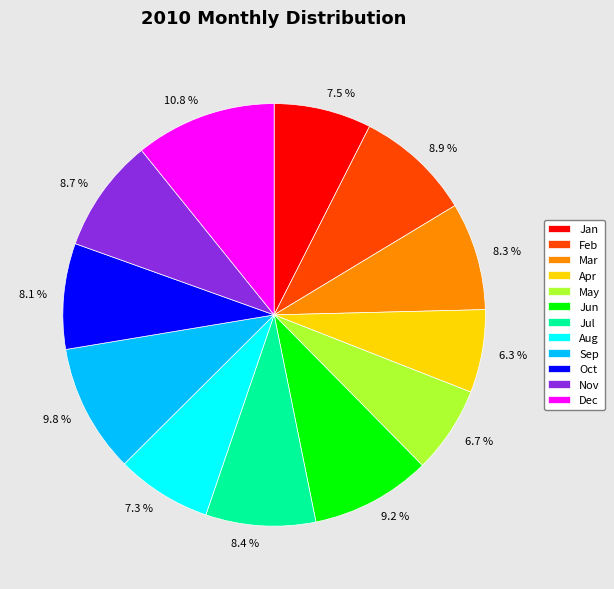

Does any single category account for the majority?

No